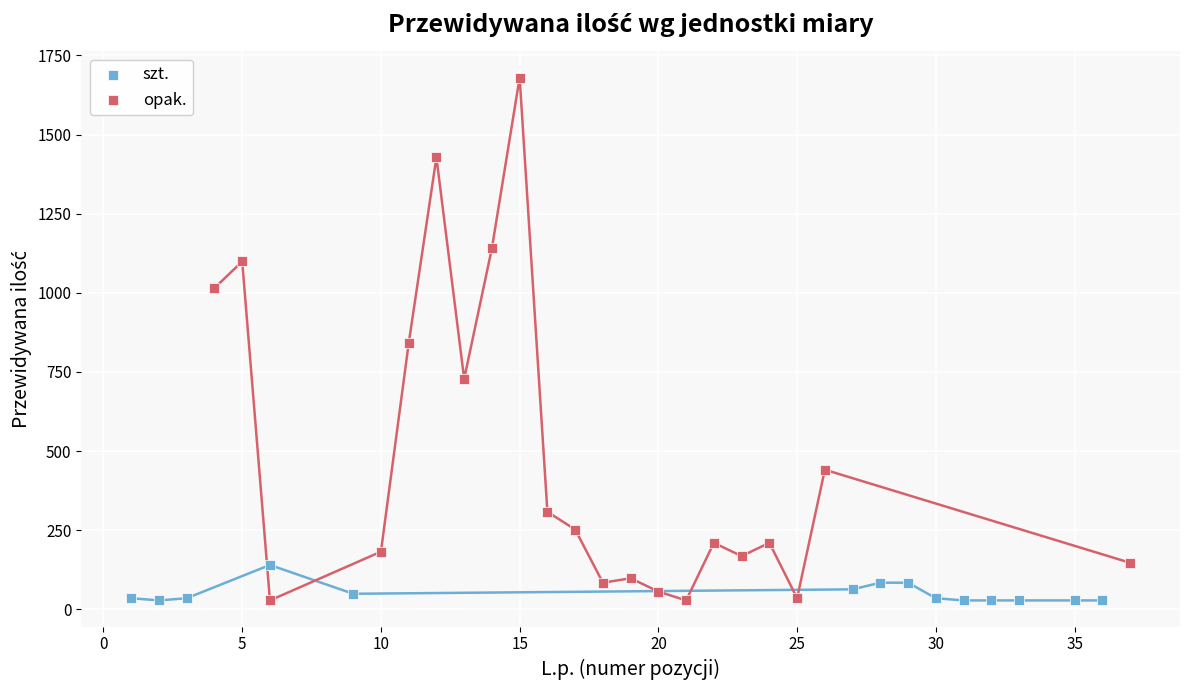

Which series has the widest spread of Y values?

opak.